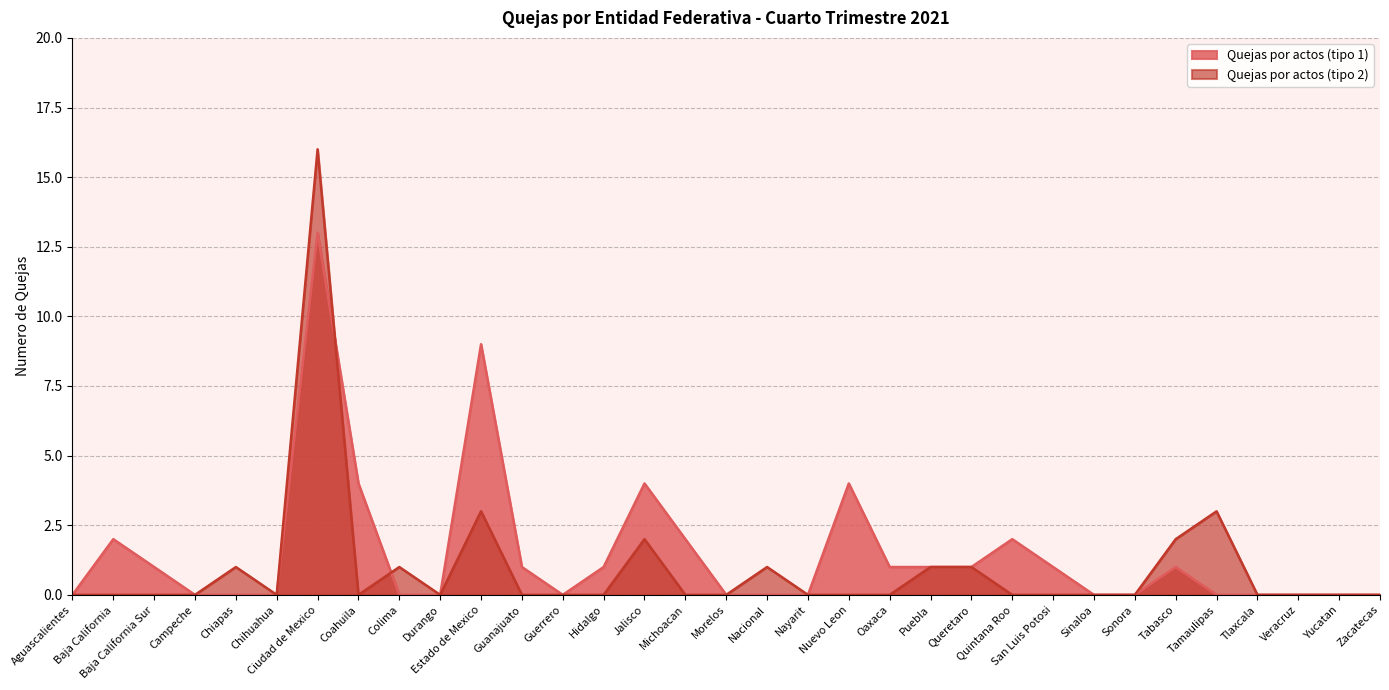

Rank the series at Nacional from lowest to highest value.

Quejas por actos (tipo 1), Quejas por actos (tipo 2)